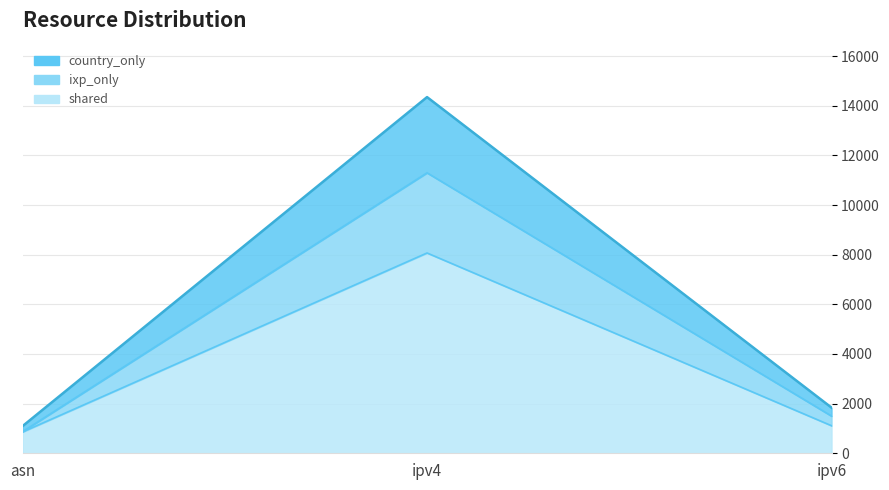

Where does the ixp_only series first go above 1499?

ipv4